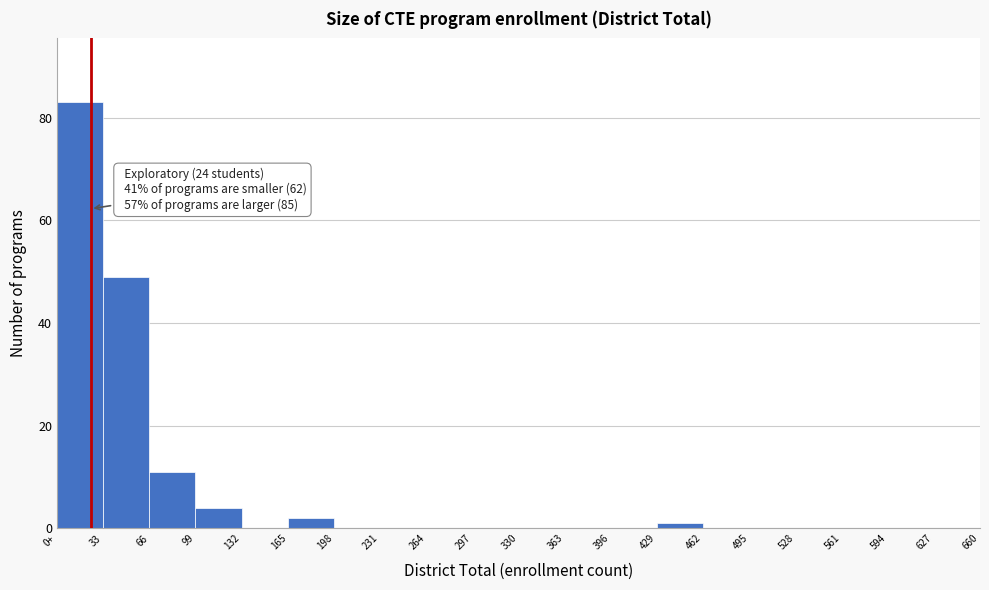

Reading left to right, list all the values displayed in this chart.

0+=83	33=49	66=11	99=4	132=0	165=2	198=0	231=0	264=0	297=0	330=0	363=0	396=0	429=1